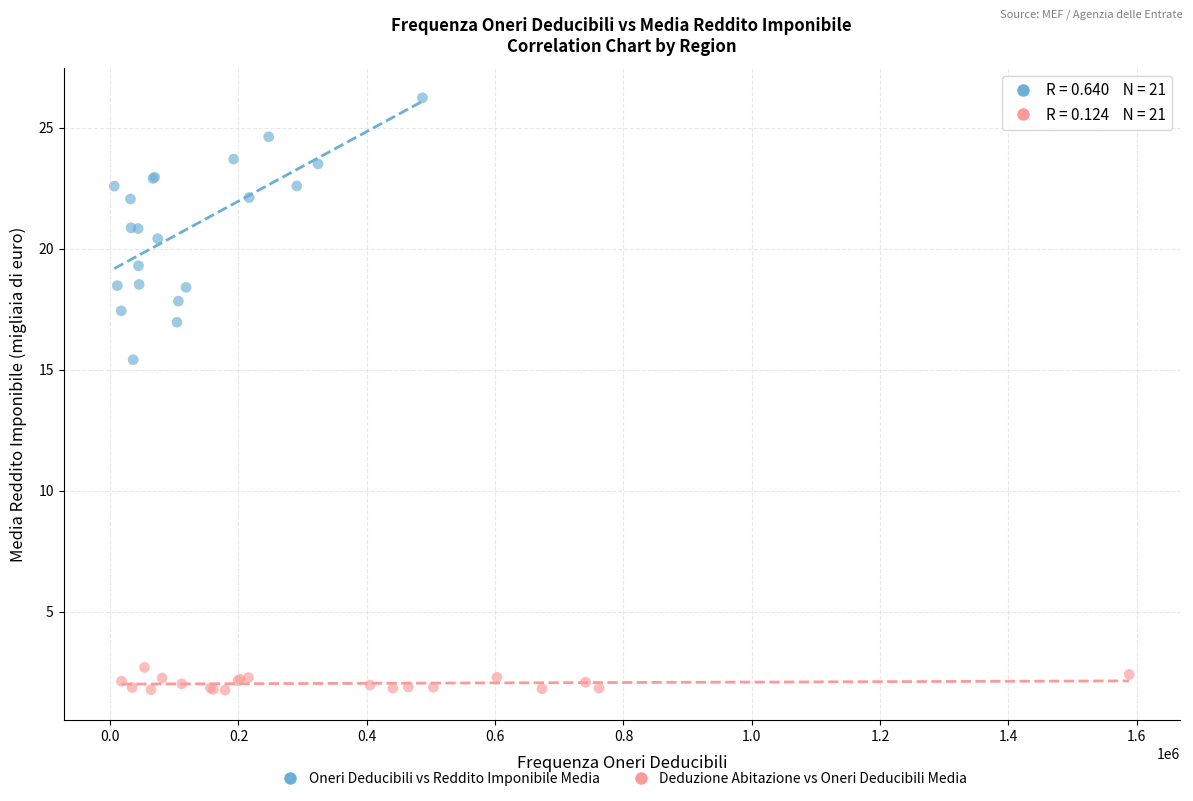

Which series contains the highest Y value?

Oneri Deducibili vs Reddito Imponibile Media